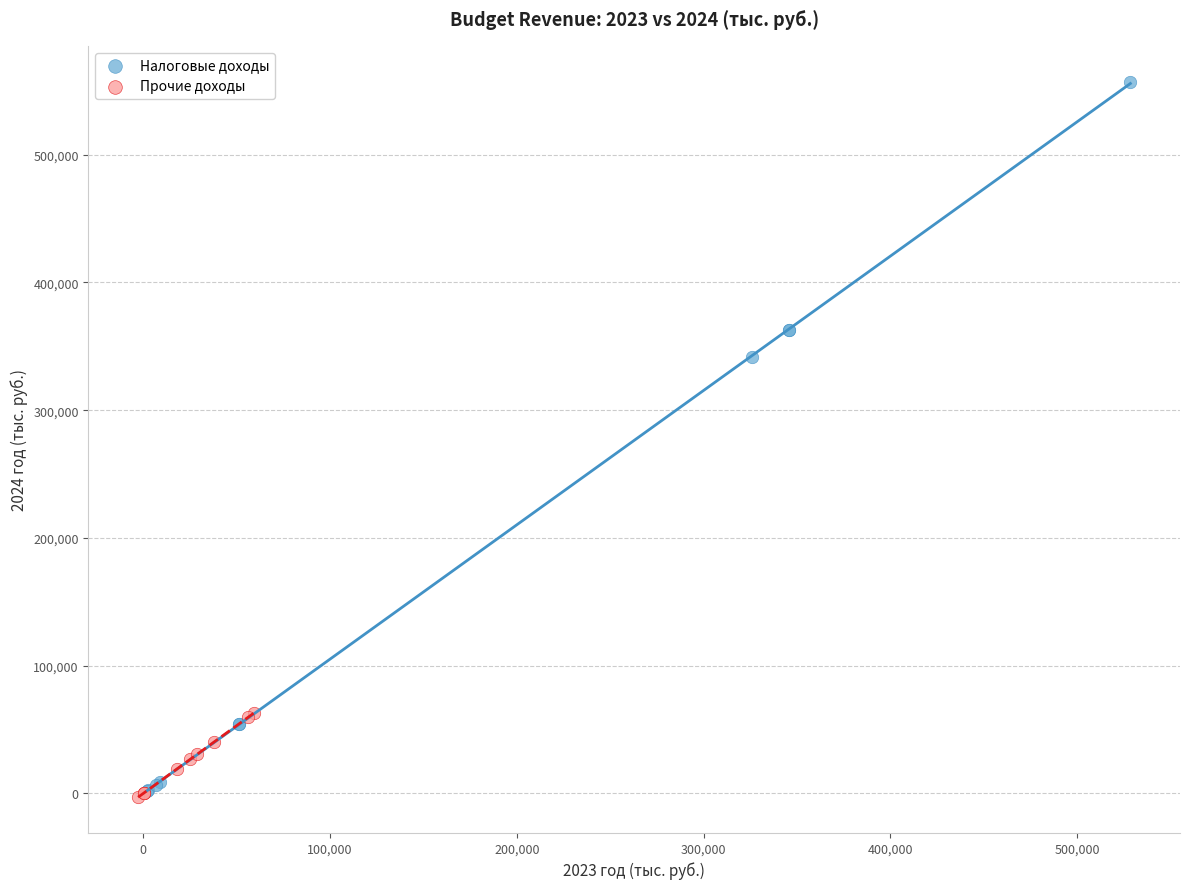

Which series has the widest spread of Y values?

Налоговые доходы